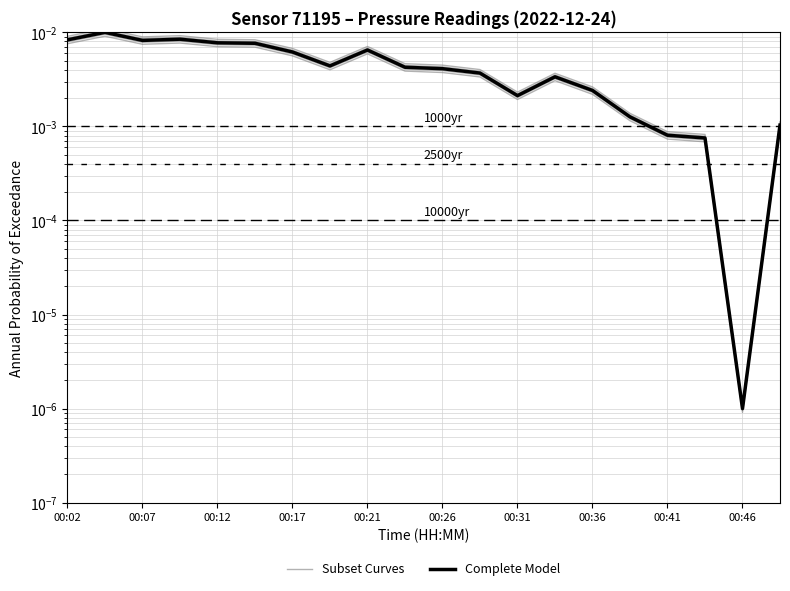

List the series in order of their overall mean, lowest first.

Subset Curves, Complete Model